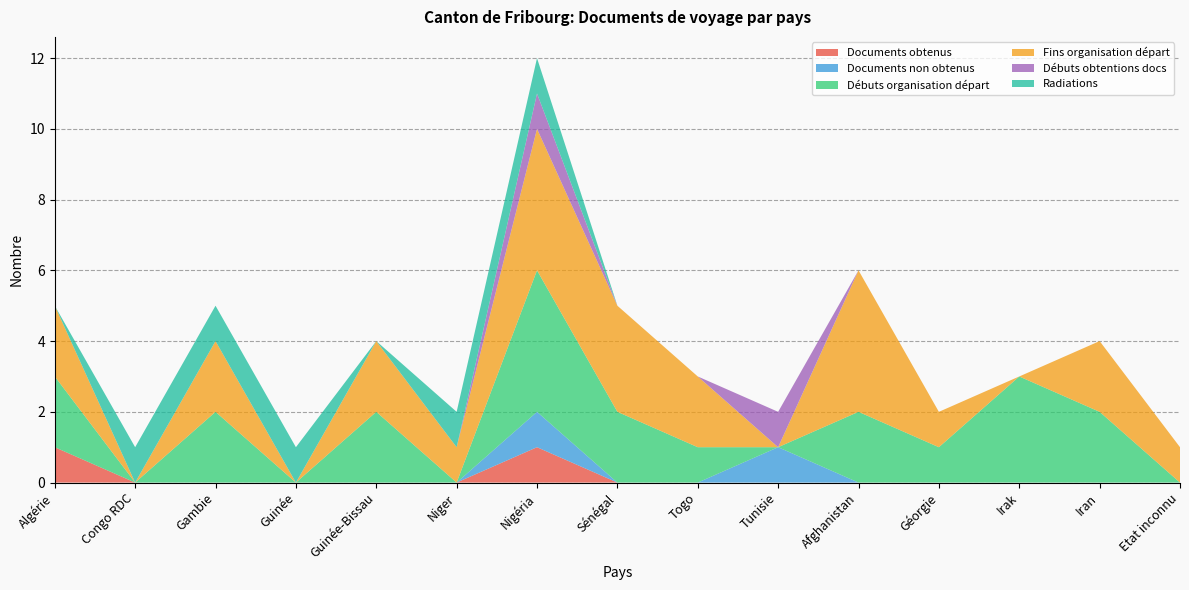

Reading right to left, list all the values displayed in this chart.

Documents obtenus: Etat inconnu=0	Iran=0	Irak=0	Géorgie=0	Afghanistan=0	Tunisie=0	Togo=0	Sénégal=0	Nigéria=1	Niger=0	Guinée-Bissau=0	Guinée=0	Gambie=0	Congo RDC=0	Algérie=1
Documents non obtenus: Etat inconnu=0	Iran=0	Irak=0	Géorgie=0	Afghanistan=0	Tunisie=1	Togo=0	Sénégal=0	Nigéria=1	Niger=0	Guinée-Bissau=0	Guinée=0	Gambie=0	Congo RDC=0	Algérie=0
Débuts organisation départ: Etat inconnu=0	Iran=2	Irak=3	Géorgie=1	Afghanistan=2	Tunisie=0	Togo=1	Sénégal=2	Nigéria=4	Niger=0	Guinée-Bissau=2	Guinée=0	Gambie=2	Congo RDC=0	Algérie=2
Fins organisation départ: Etat inconnu=1	Iran=2	Irak=0	Géorgie=1	Afghanistan=4	Tunisie=0	Togo=2	Sénégal=3	Nigéria=4	Niger=1	Guinée-Bissau=2	Guinée=0	Gambie=2	Congo RDC=0	Algérie=2
Débuts obtentions docs: Etat inconnu=0	Iran=0	Irak=0	Géorgie=0	Afghanistan=0	Tunisie=1	Togo=0	Sénégal=0	Nigéria=1	Niger=0	Guinée-Bissau=0	Guinée=0	Gambie=0	Congo RDC=0	Algérie=0
Radiations: Etat inconnu=0	Iran=0	Irak=0	Géorgie=0	Afghanistan=0	Tunisie=0	Togo=0	Sénégal=0	Nigéria=1	Niger=1	Guinée-Bissau=0	Guinée=1	Gambie=1	Congo RDC=1	Algérie=0